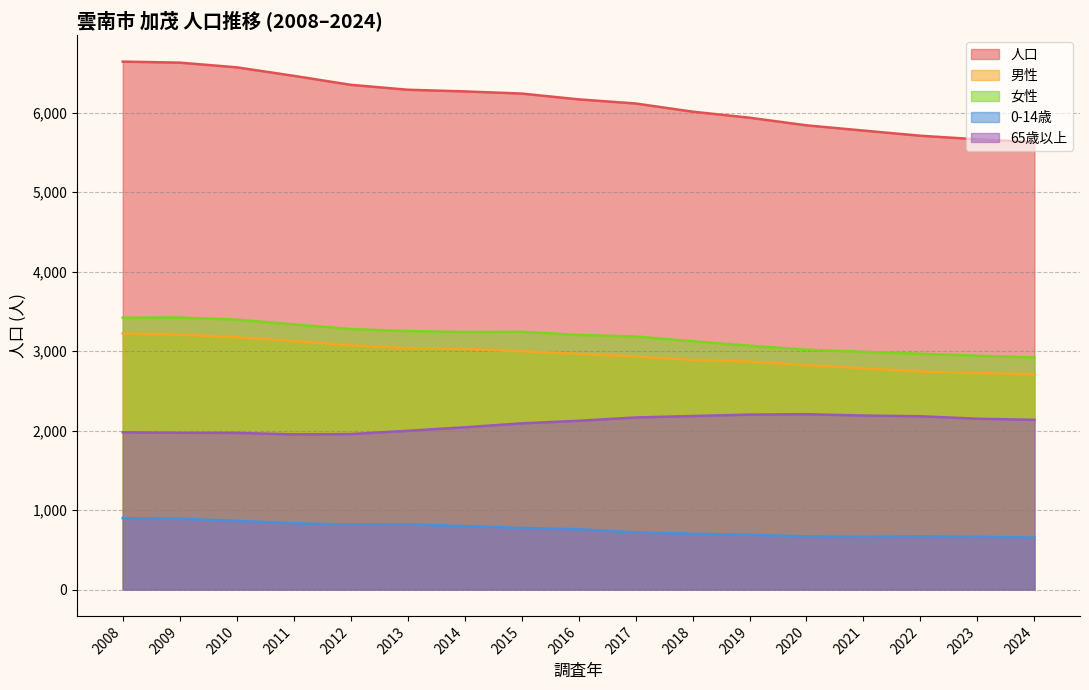

Reading left to right, what are all the values shown in this chart?

人口: 2008=6643	2009=6630	2010=6571	2011=6464	2012=6351	2013=6289	2014=6268	2015=6241	2016=6168	2017=6116	2018=6013	2019=5937	2020=5841	2021=5775	2022=5710	2023=5665	2024=5630
男性: 2008=3222	2009=3207	2010=3175	2011=3128	2012=3073	2013=3037	2014=3028	2015=2998	2016=2965	2017=2932	2018=2889	2019=2869	2020=2823	2021=2784	2022=2743	2023=2723	2024=2710
女性: 2008=3421	2009=3423	2010=3396	2011=3336	2012=3278	2013=3252	2014=3240	2015=3243	2016=3203	2017=3184	2018=3124	2019=3068	2020=3018	2021=2991	2022=2967	2023=2942	2024=2920
0-14歳: 2008=898	2009=891	2010=865	2011=834	2012=817	2013=820	2014=798	2015=775	2016=759	2017=718	2018=702	2019=689	2020=668	2021=665	2022=669	2023=664	2024=654
65歳以上: 2008=1978	2009=1972	2010=1971	2011=1952	2012=1956	2013=1997	2014=2041	2015=2091	2016=2123	2017=2165	2018=2183	2019=2201	2020=2206	2021=2189	2022=2180	2023=2149	2024=2135